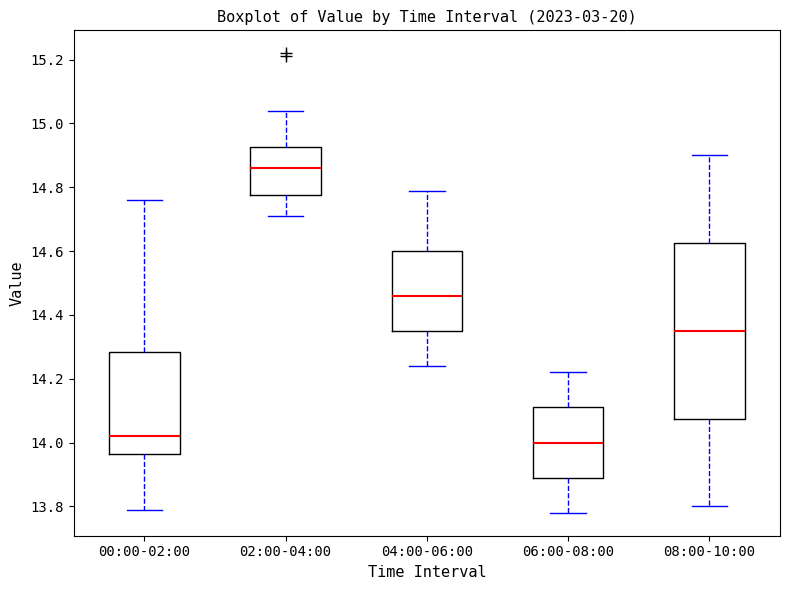

Reading left to right, transcribe this box plot: for each box, give where its median line is, the range the box spans, and where its two whiskers end, as read against the y-axis. The values are not printed on the chart, so give them approximately, as read against the axis.

00:00-02:00: median 14.02, box 13.96 to 14.28, whiskers 13.80 to 14.76
02:00-04:00: median 14.86, box 14.78 to 14.92, whiskers 14.72 to 15.04
04:00-06:00: median 14.46, box 14.36 to 14.60, whiskers 14.24 to 14.80
06:00-08:00: median 14.00, box 13.90 to 14.12, whiskers 13.78 to 14.22
08:00-10:00: median 14.36, box 14.08 to 14.62, whiskers 13.80 to 14.90